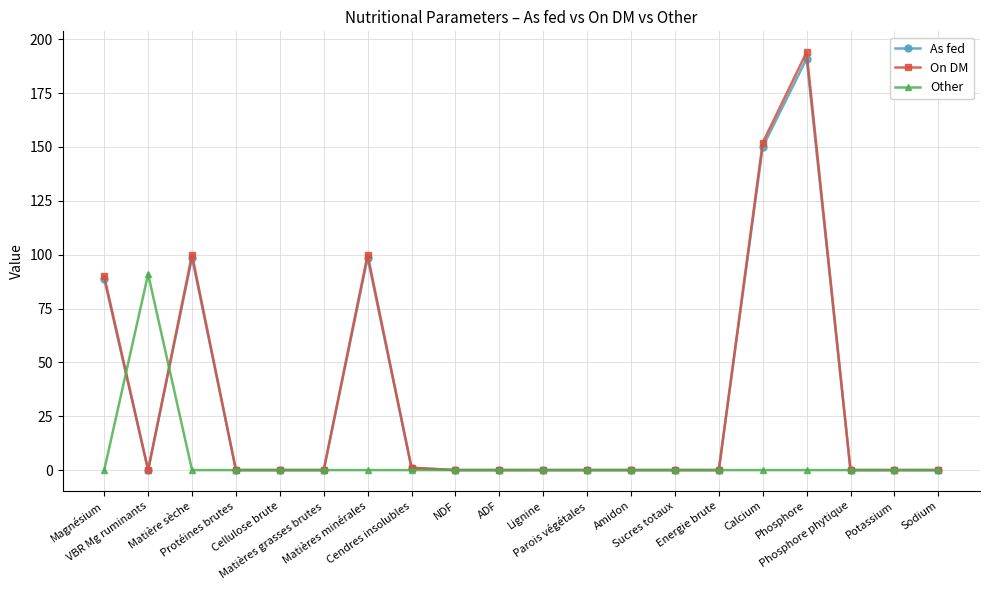

How many distinct data groups are displayed?

3